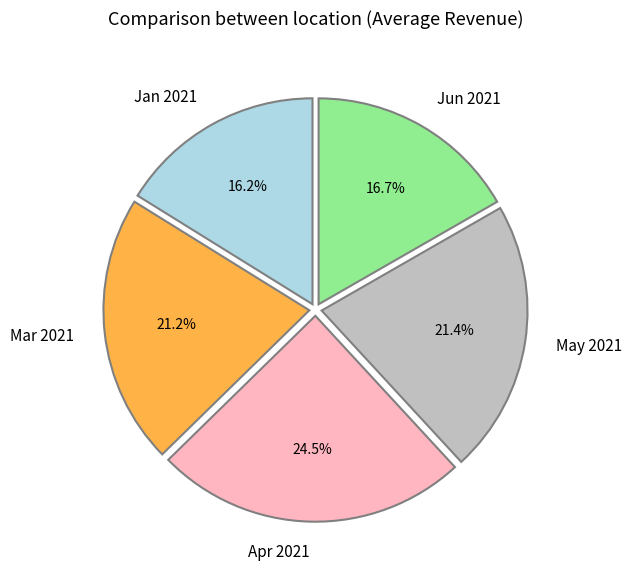

Which has a higher value, Jan 2021 or Apr 2021?

Apr 2021